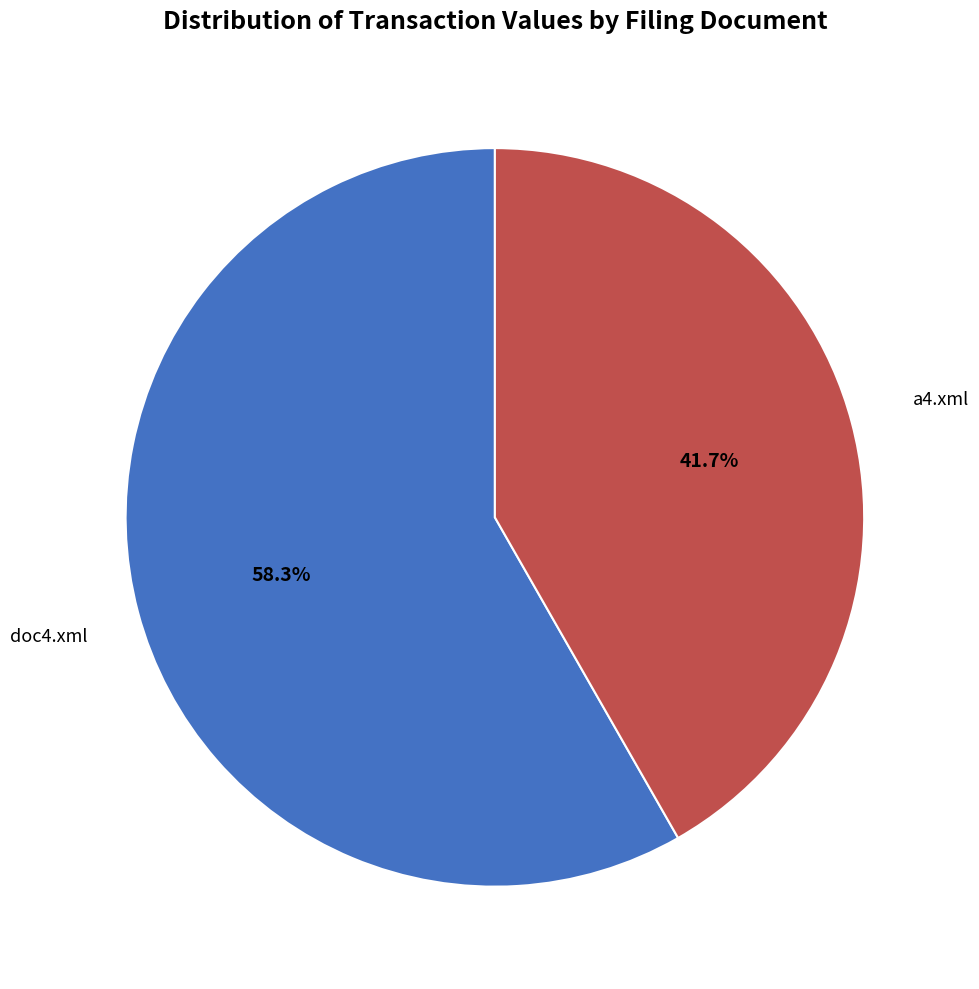

Does any single category account for the majority?

Yes